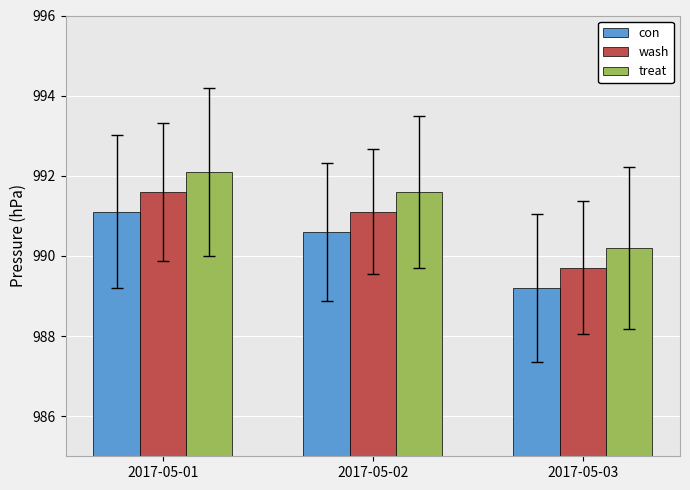

At which label is wash closest to 990?

2017-05-03